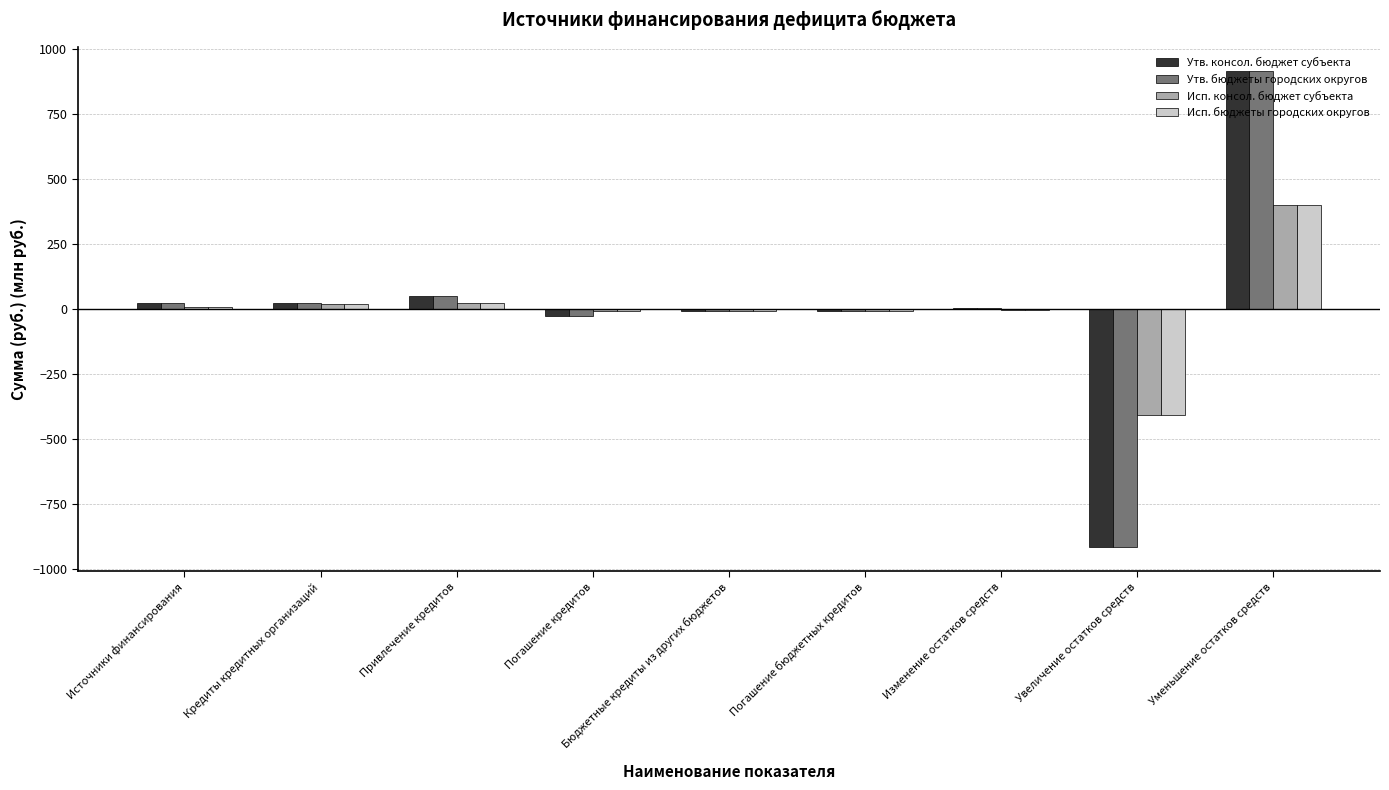

Are the bars grouped side by side (vs. stacked)?

Yes